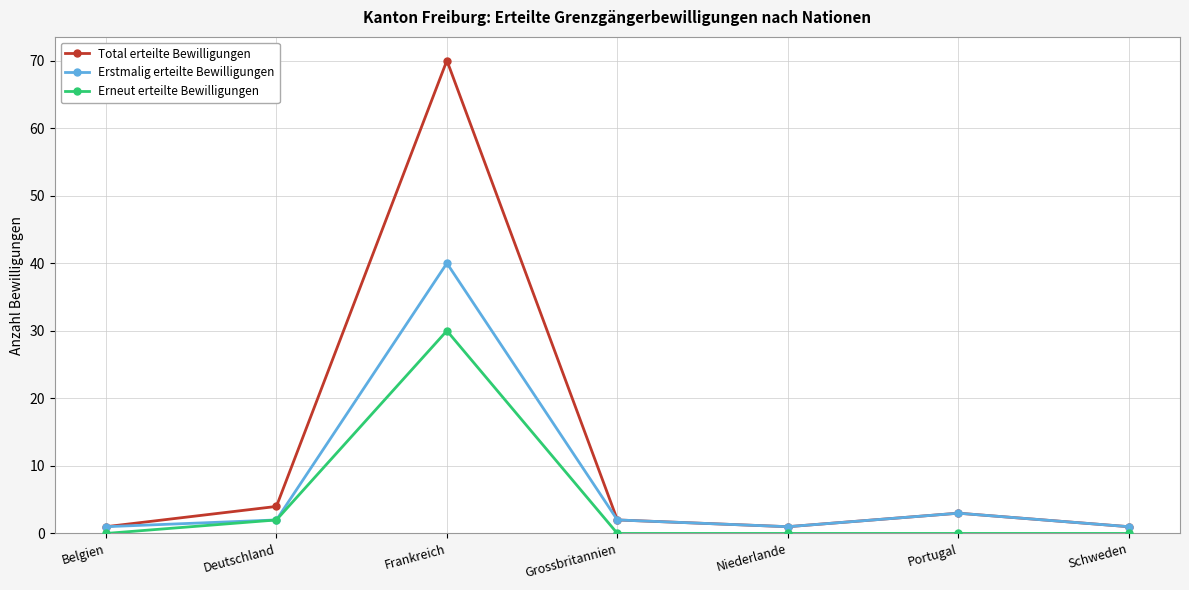

What is the label of the 7th point from the left?

Schweden